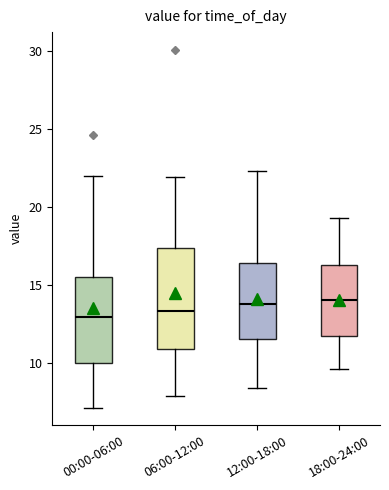

Which box is the tallest, from its lower edge to its upper edge?

06:00-12:00